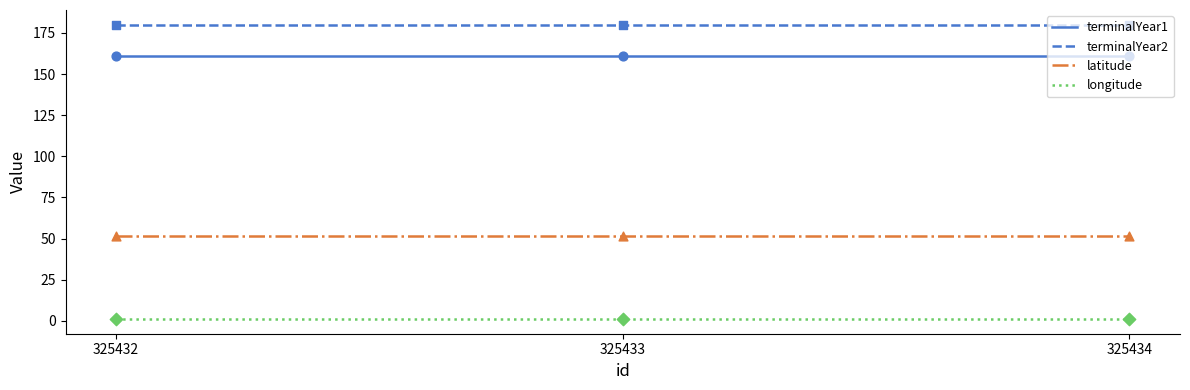

Is the value of longitude at 325433 greater than the value of latitude at 325432?

No